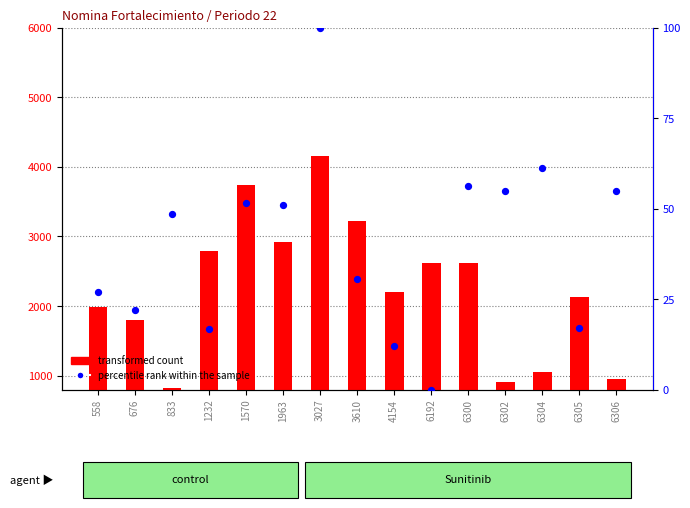

Which series reaches the minimum Y coordinate?

percentile rank within the sample